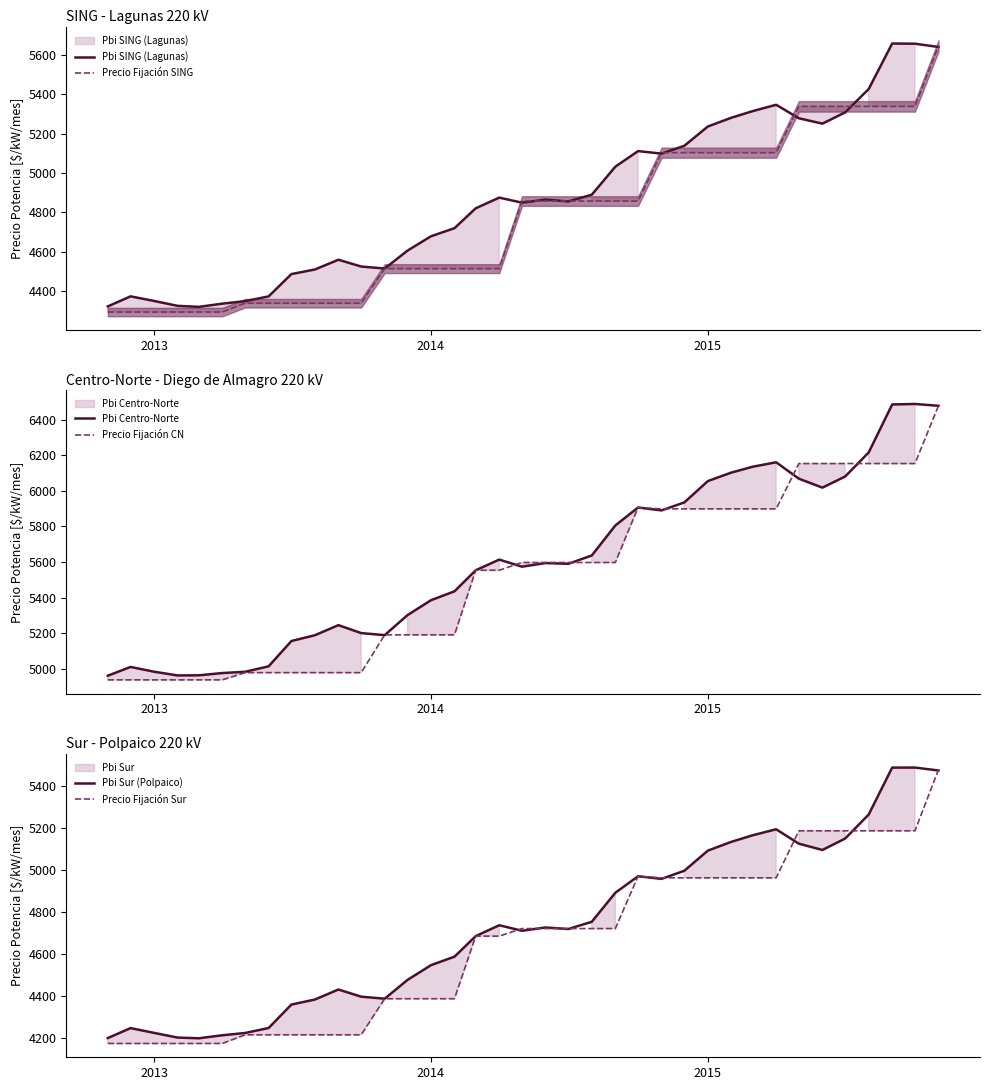

What is the maximum value for Pbi Sur (Polpaico)?

5486.1